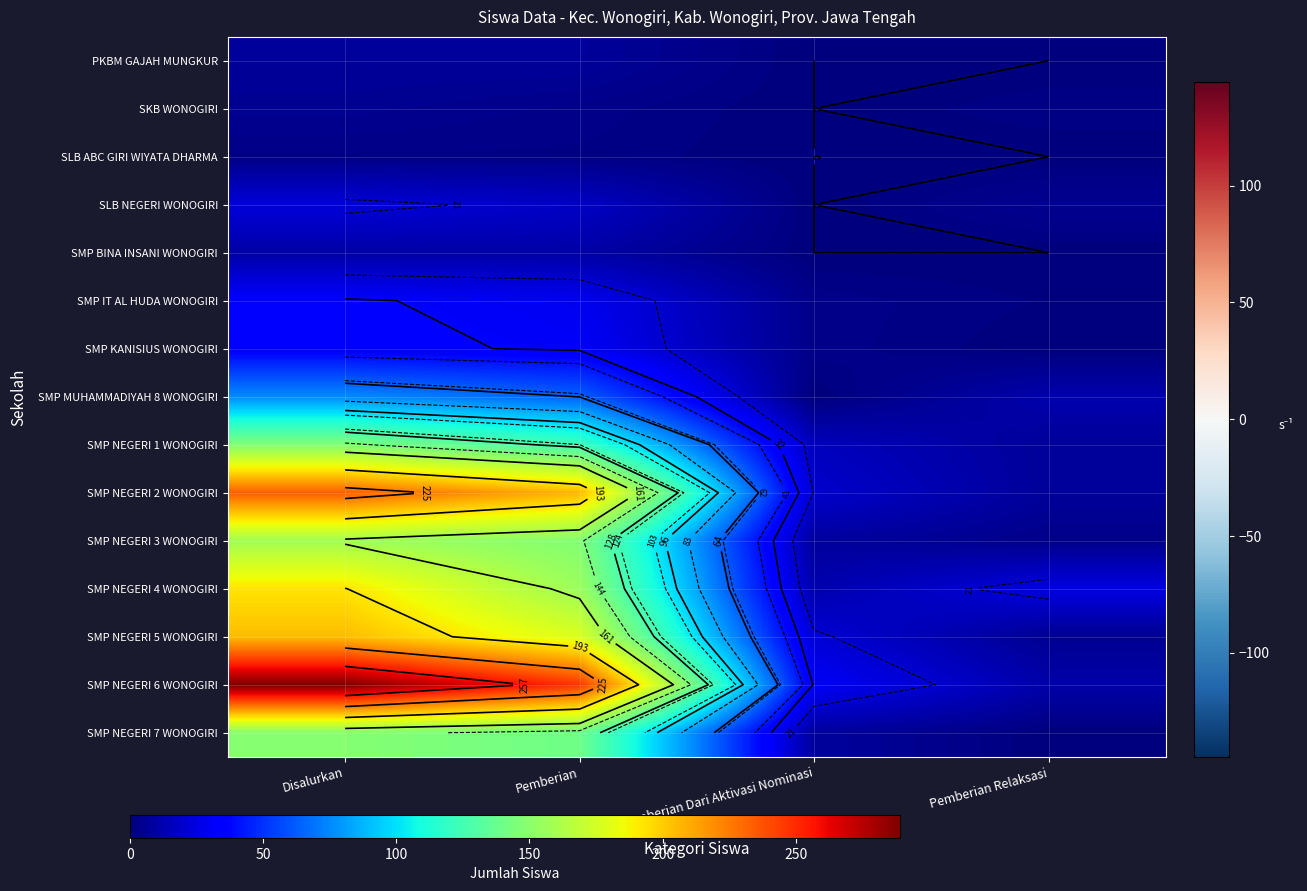

What is the total value across all series at Disalurkan?

1564